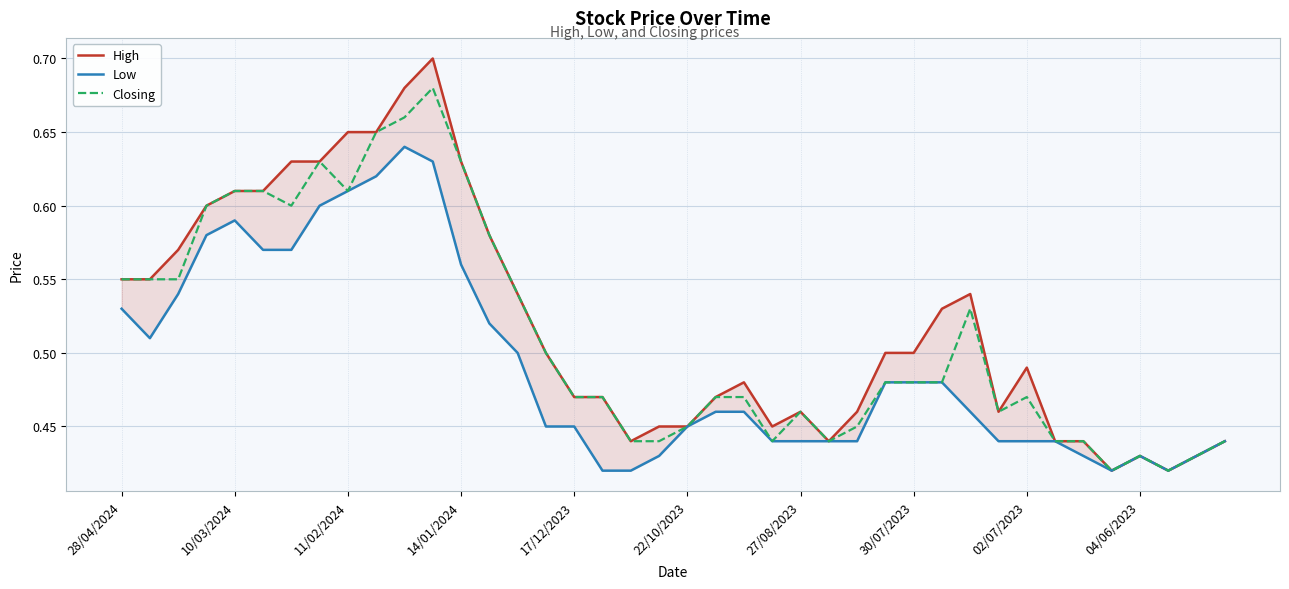

At which label does Closing reach its peak?

11